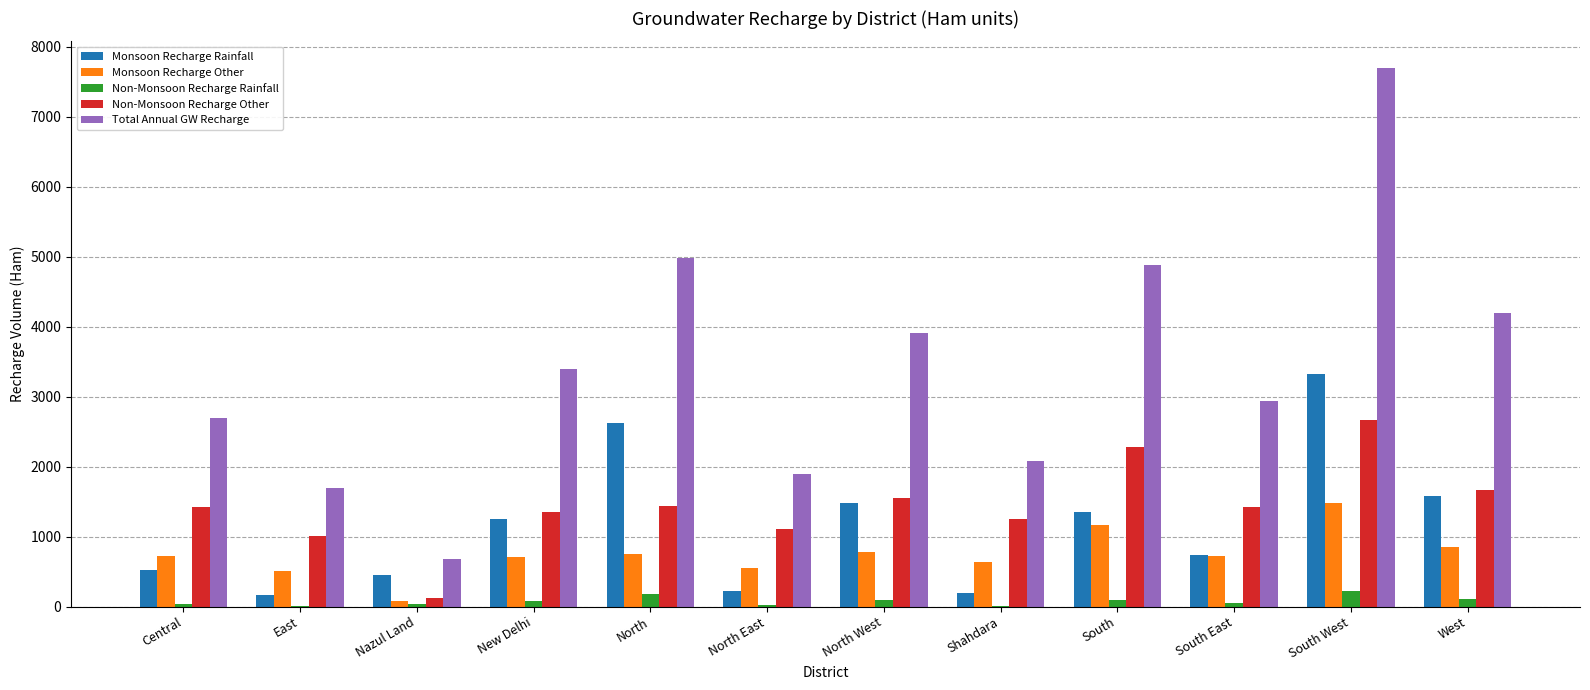

Which series changed the most between Shahdara and South?

Total Annual GW Recharge